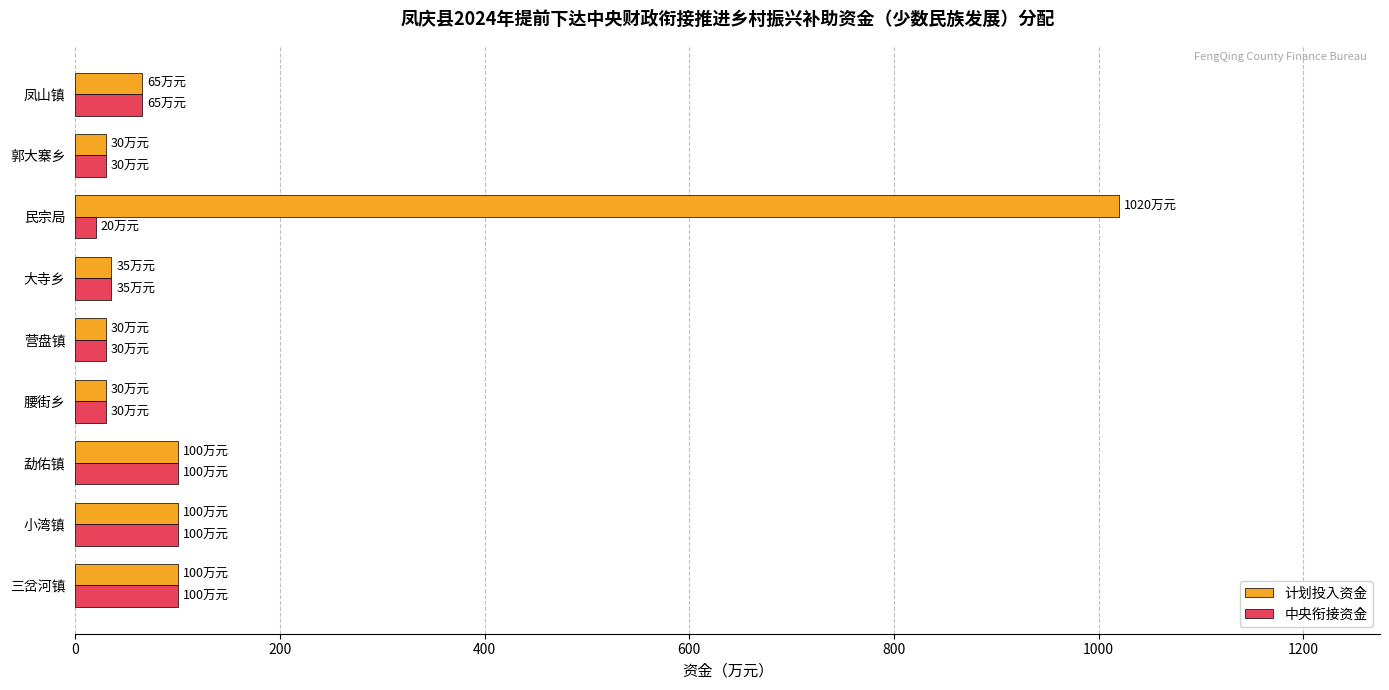

Is the value of 中央衔接资金 at 营盘镇 greater than the value of 计划投入资金 at 凤山镇?

No